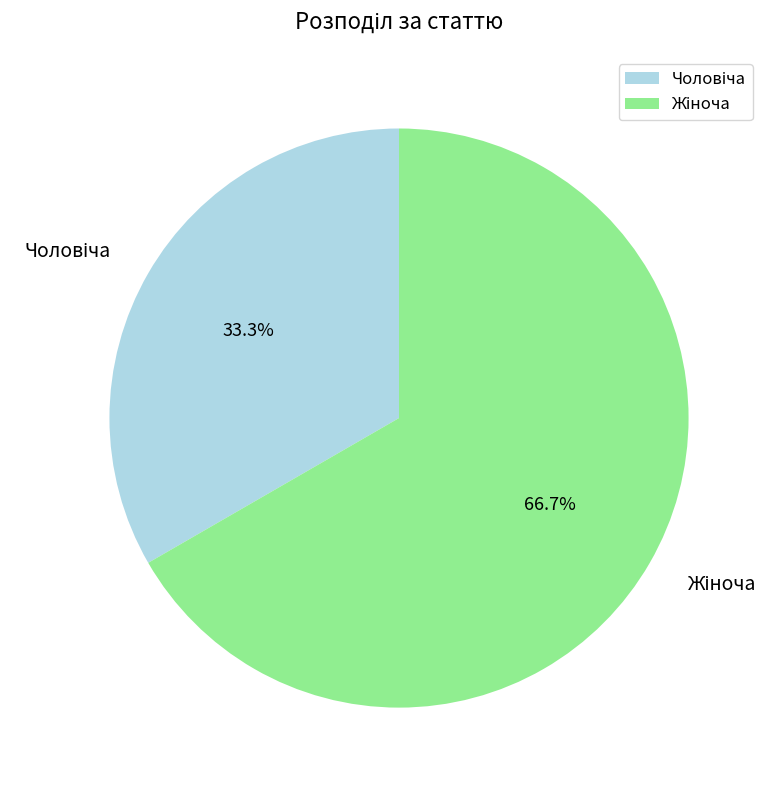

Does any single category account for the majority?

Yes